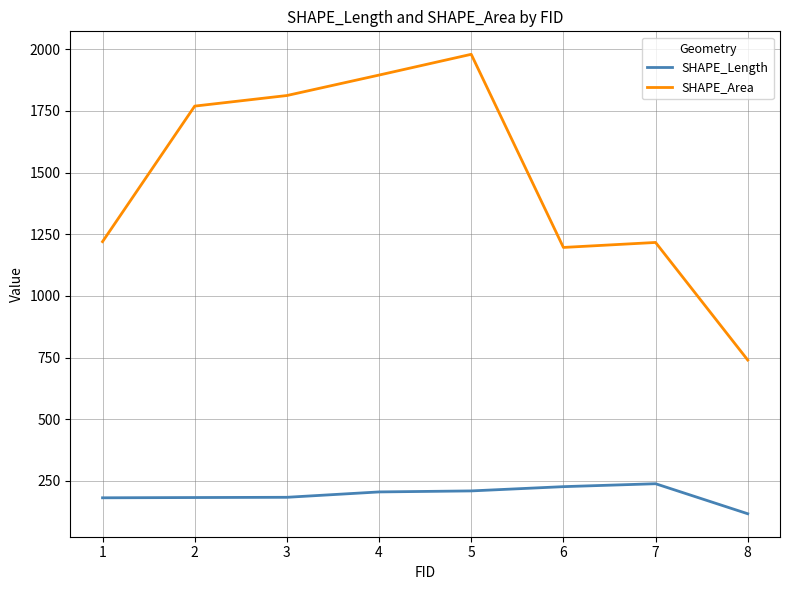

Read the SHAPE_Length value at 7.

238.7